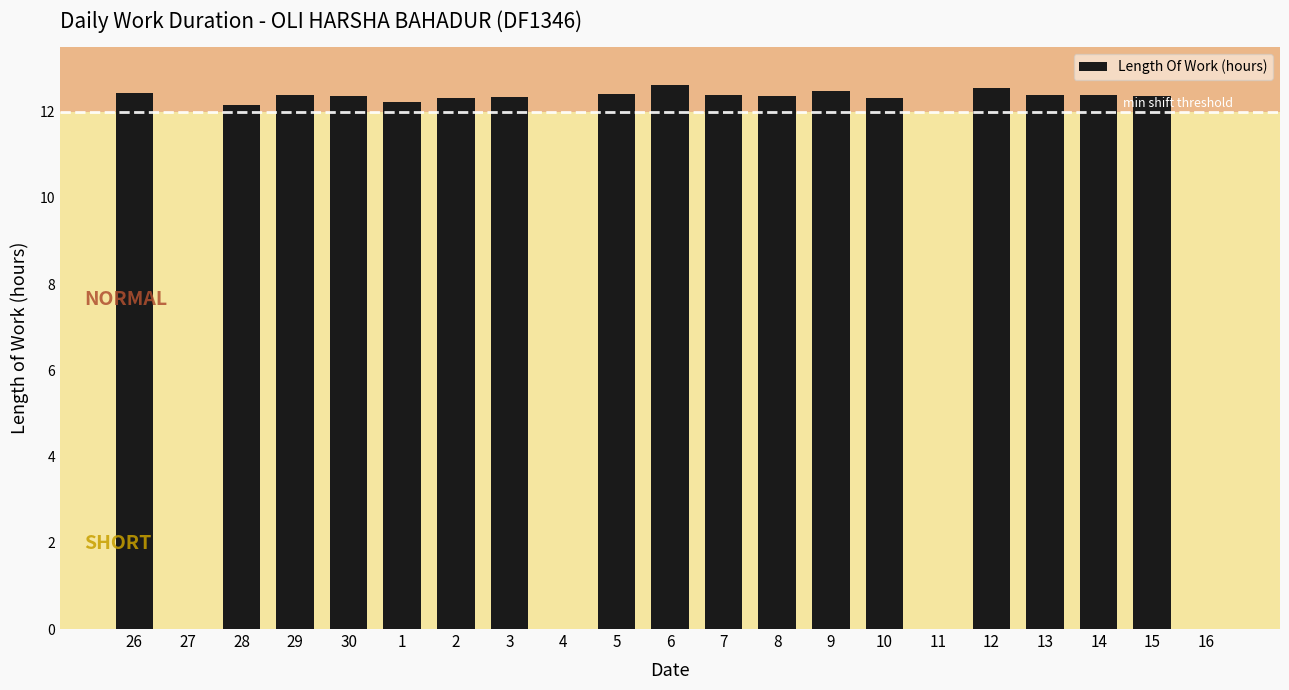

Where does the data first go above 12?

26